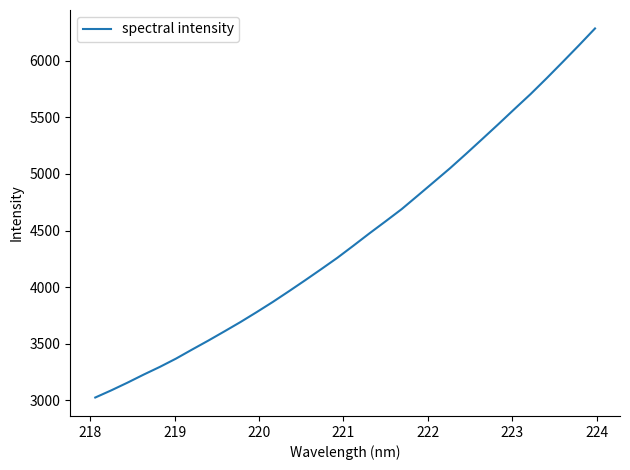

Is this an area chart (filled region under the line)?

No